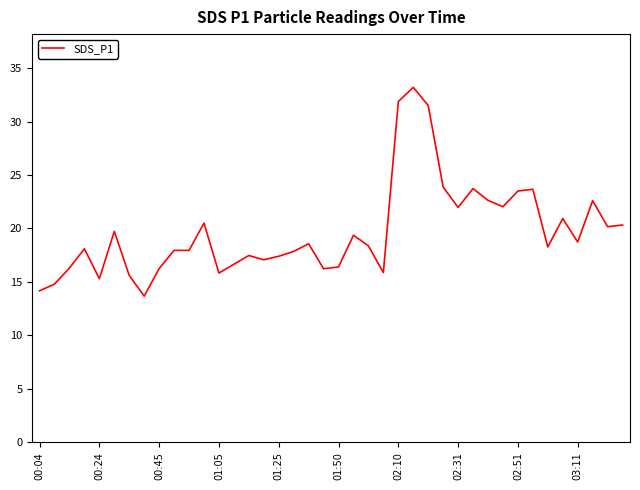

What is the difference between the maximum and minimum values?

19.5